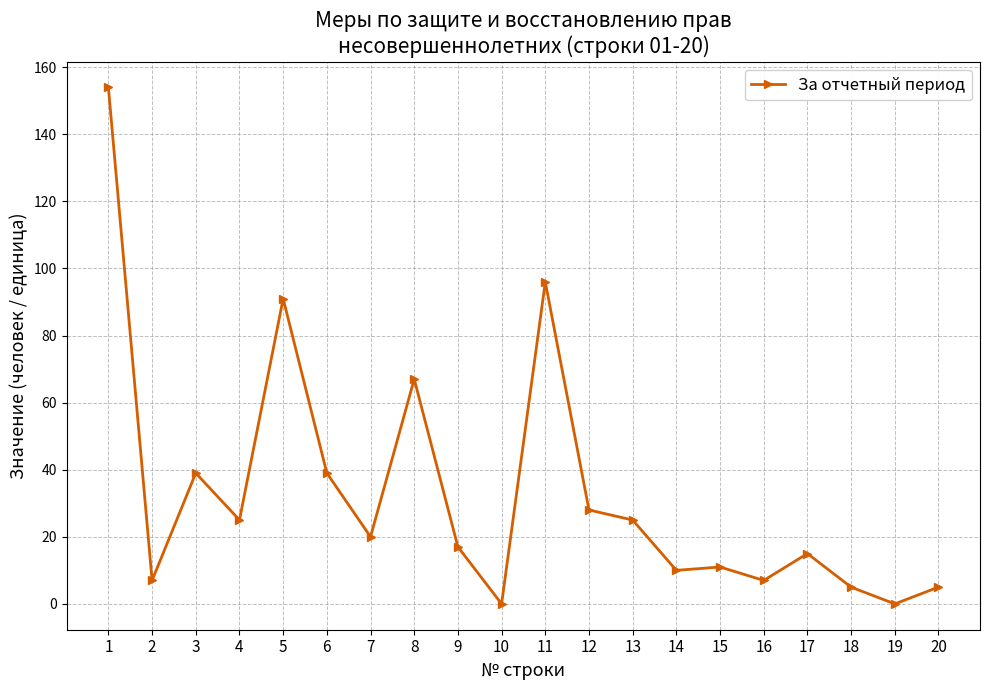

Count the number of categories in the chart.

20